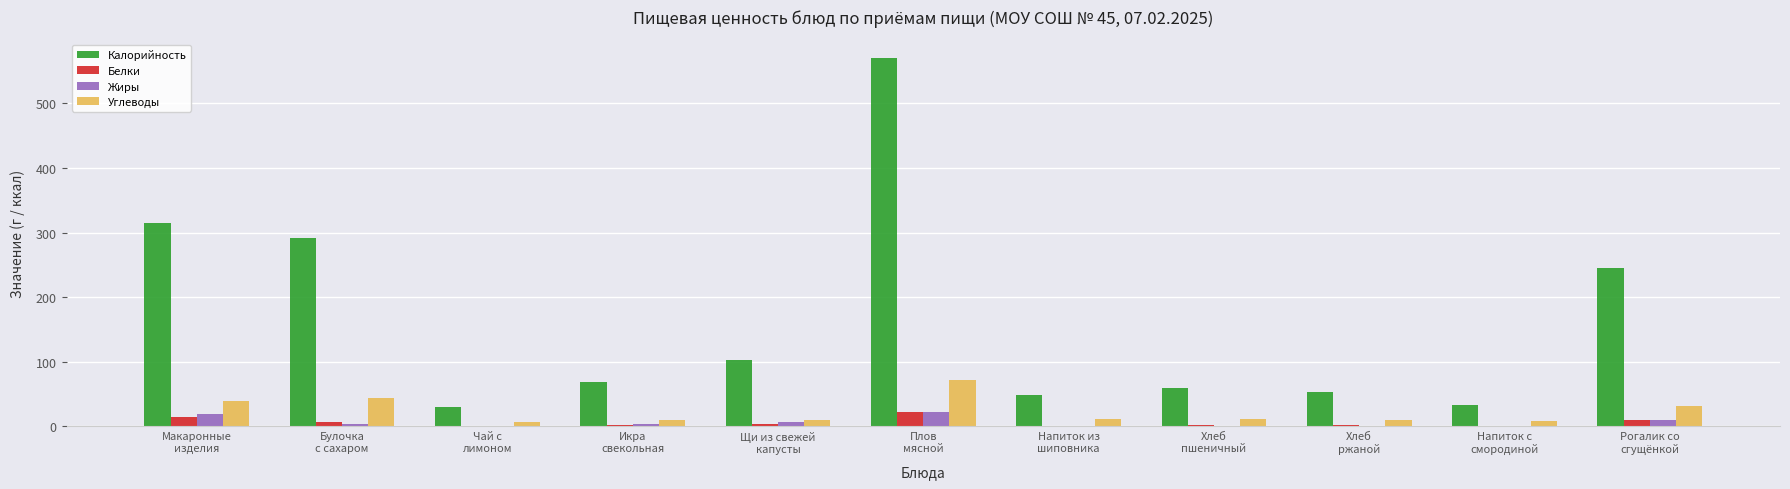

What is the sum of all Калорийность values?

1814.3